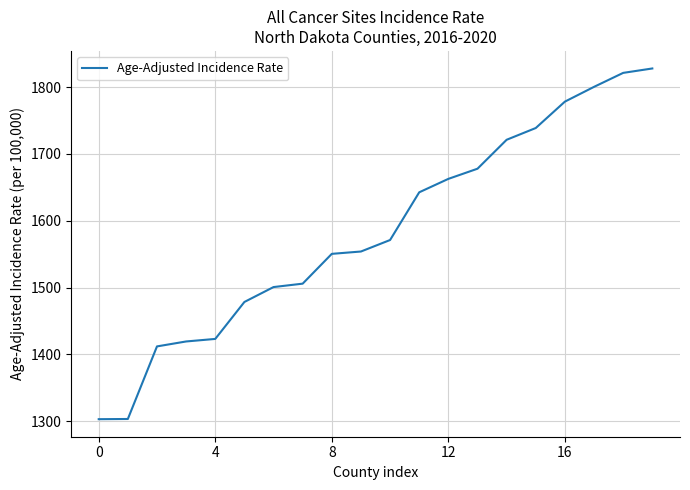

The value at 0 is 773.2. True or false?

False